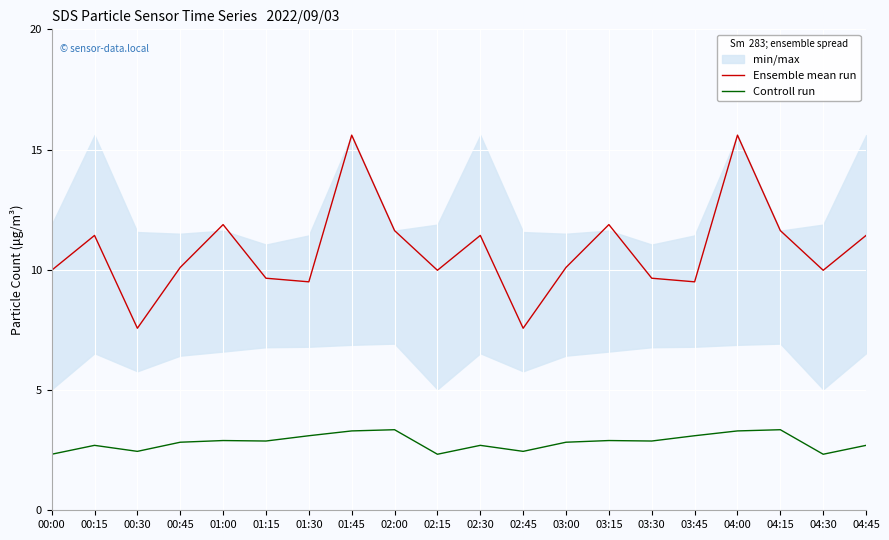

What position from the left is 01:45?

8